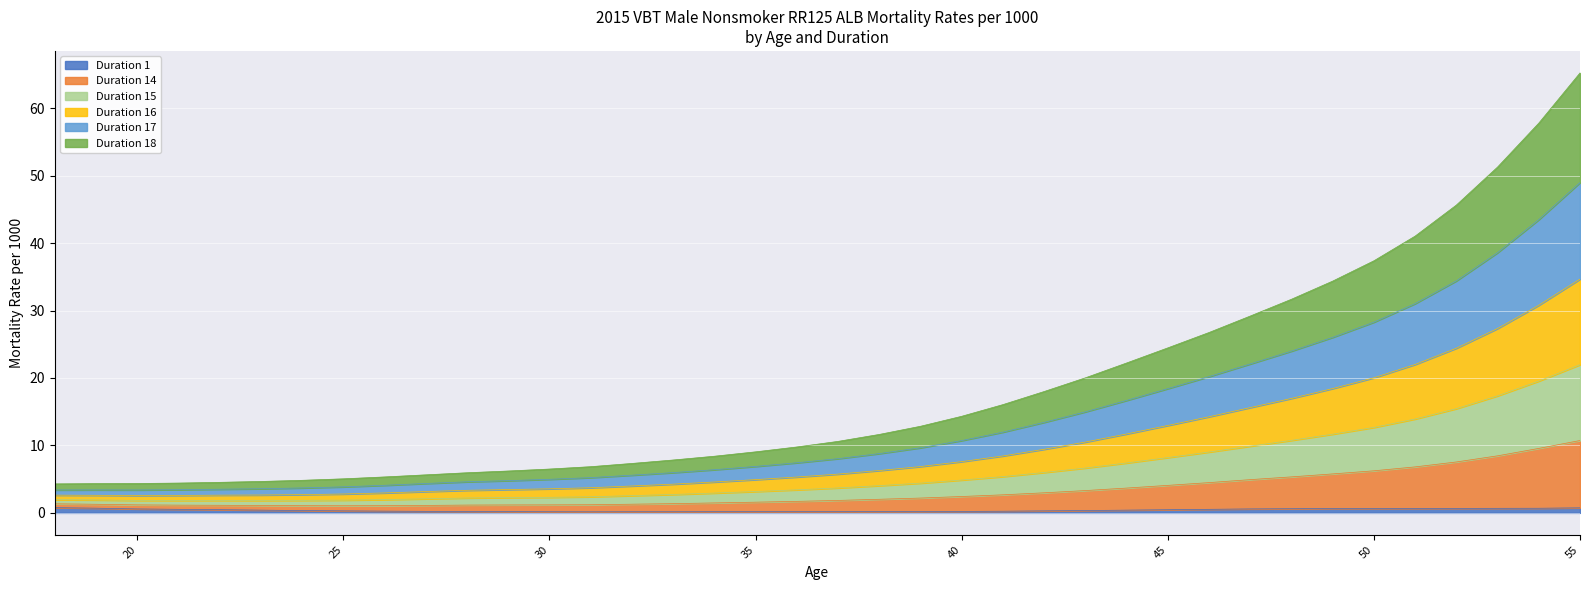

Is it true that Duration 1 equals 0.2 at 35?

True